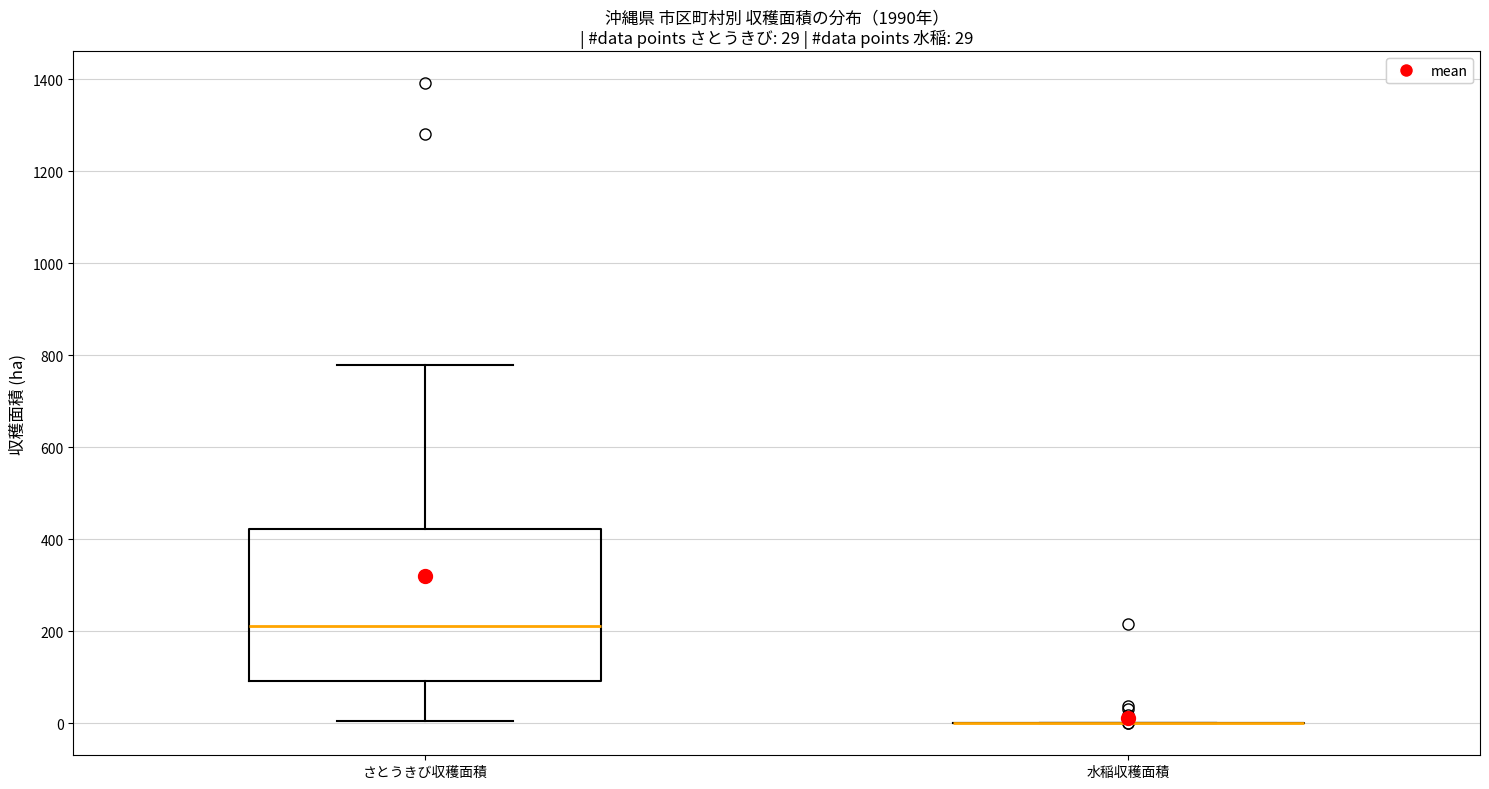

Comparing the boxes themselves (not the whiskers), which one is the tallest?

さとうきび収穫面積